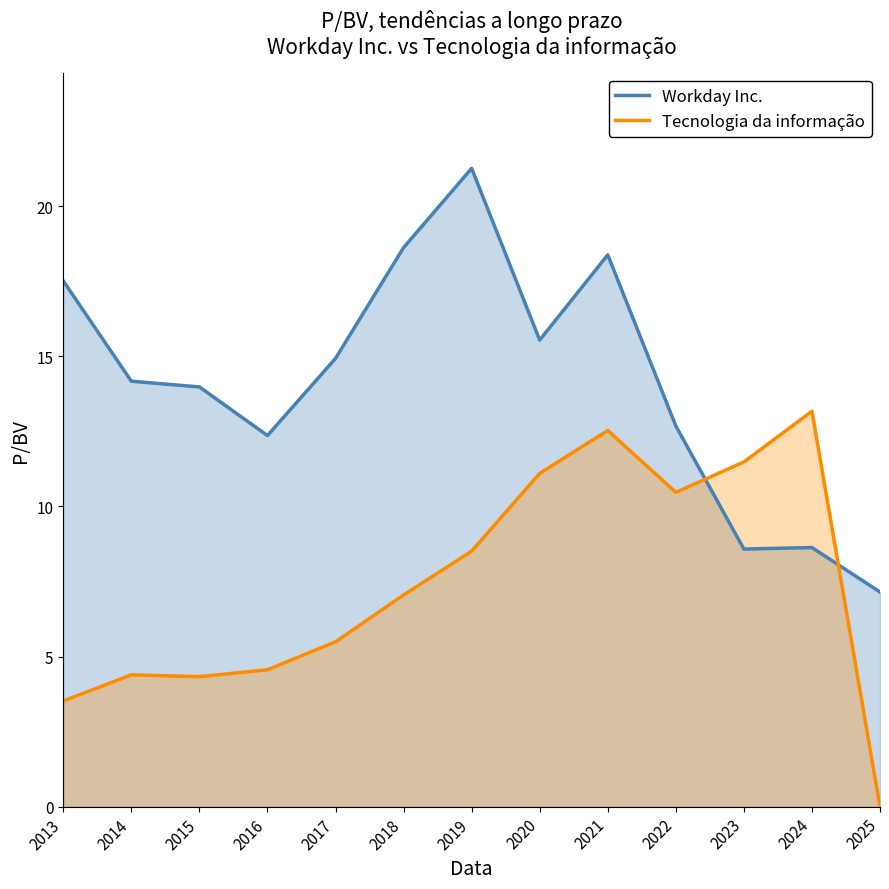

At how many categories does at least one series exceed 5?

13